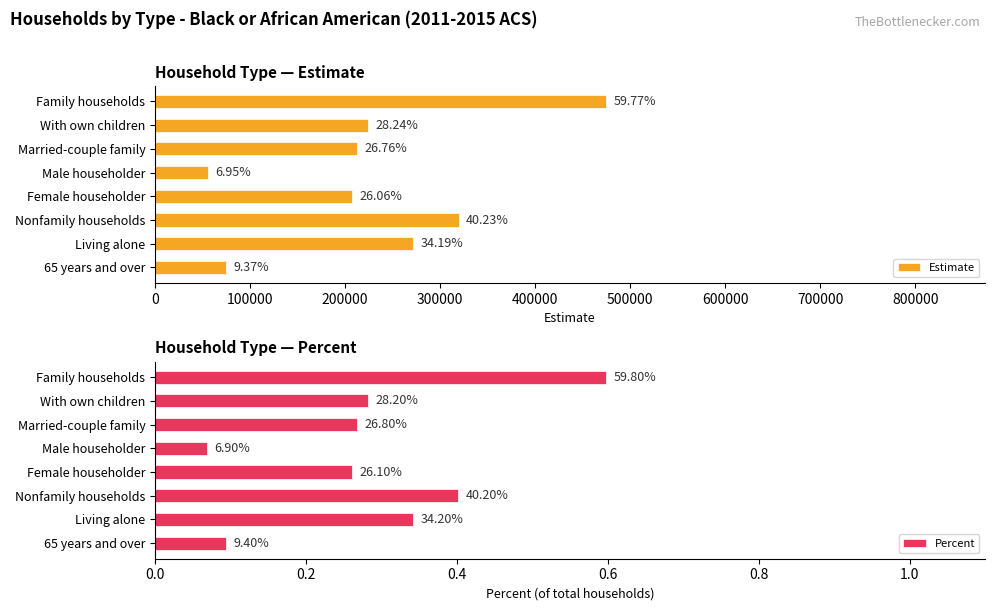

How many distinct data groups are displayed?

2